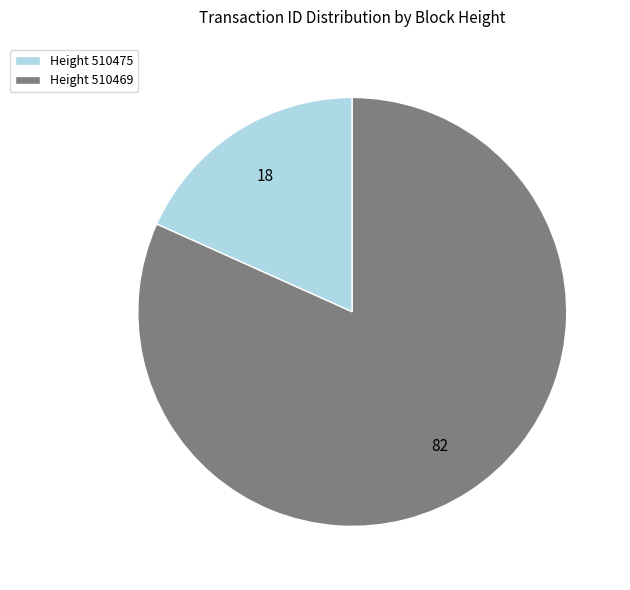

How many slices are in this pie chart?

2